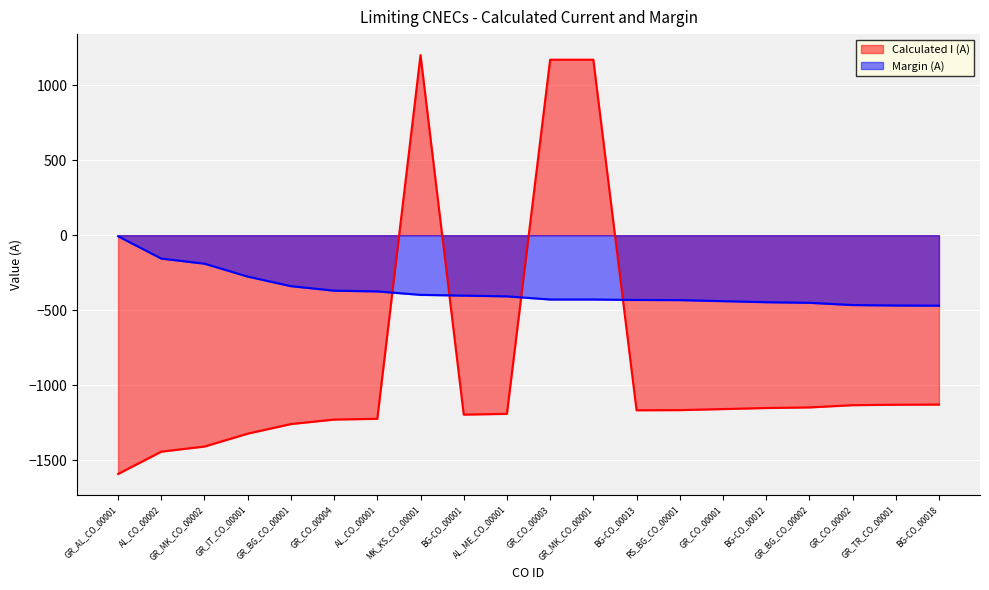

What is the difference between the second highest and minimum values in the Margin (A) series?

314